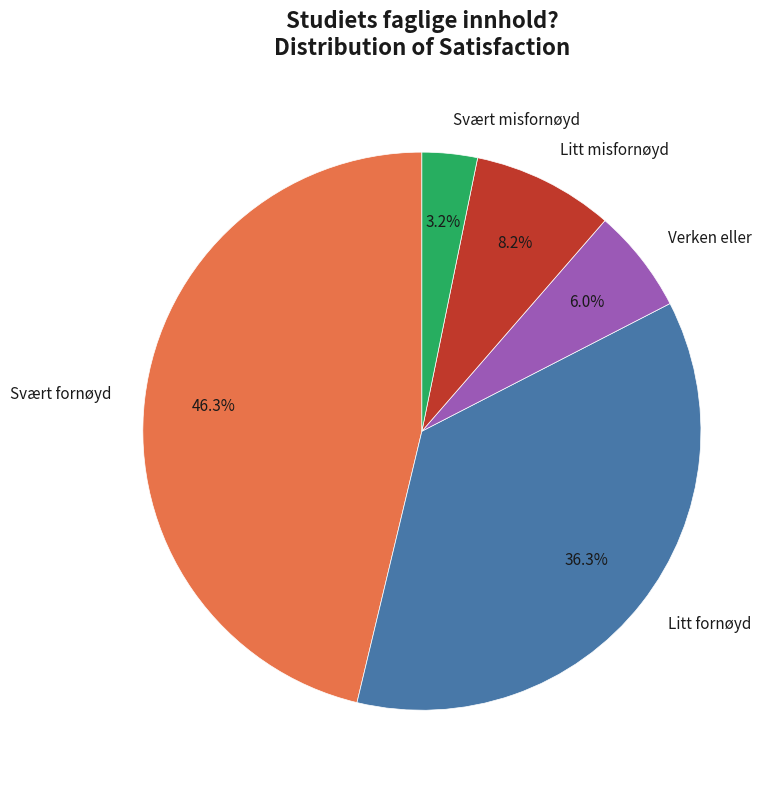

Rank the categories by value from lowest to highest.

Svært misfornøyd, Verken eller, Litt misfornøyd, Litt fornøyd, Svært fornøyd